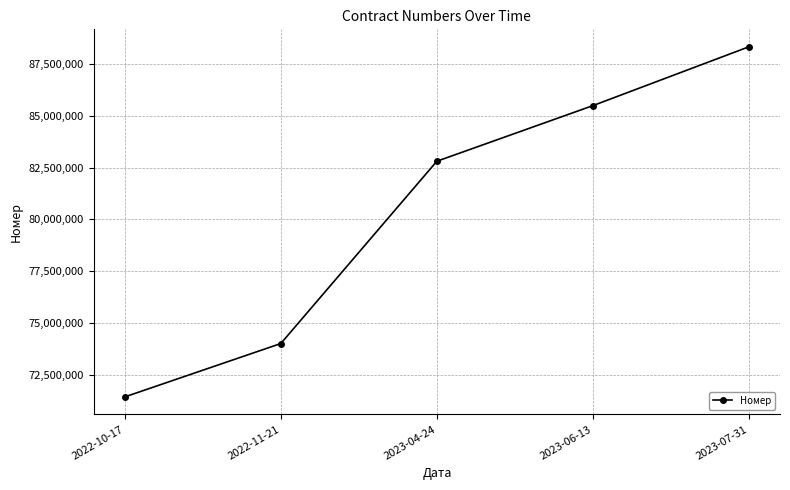

Reading left to right, list all the values displayed in this chart.

71431458	74008233	82810789	85495927	88336895